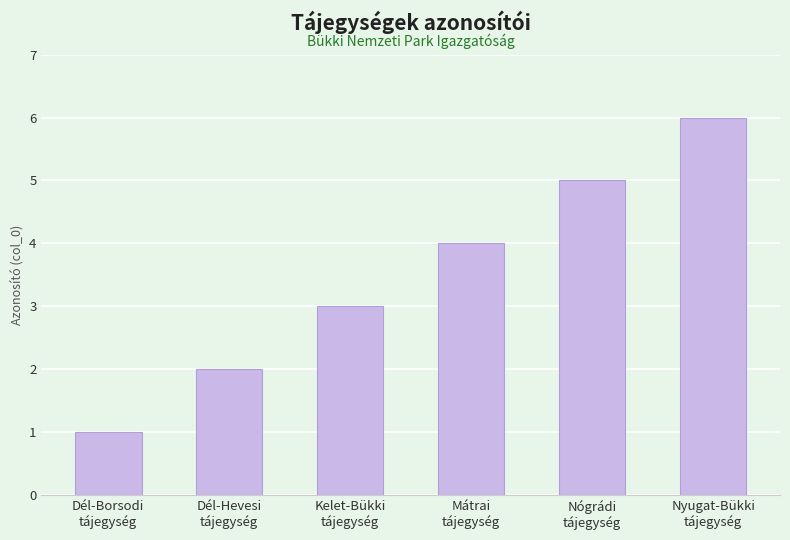

Which has a higher value, Kelet-Bükki
tájegység or Nyugat-Bükki
tájegység?

Nyugat-Bükki
tájegység